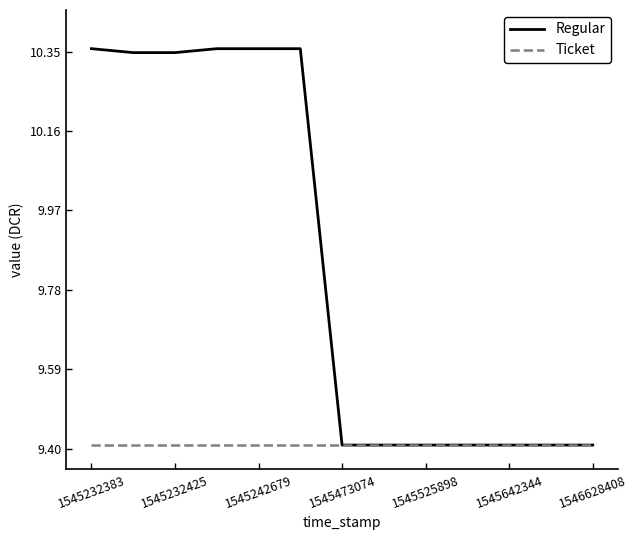

Which series has the widest spread of values?

Regular